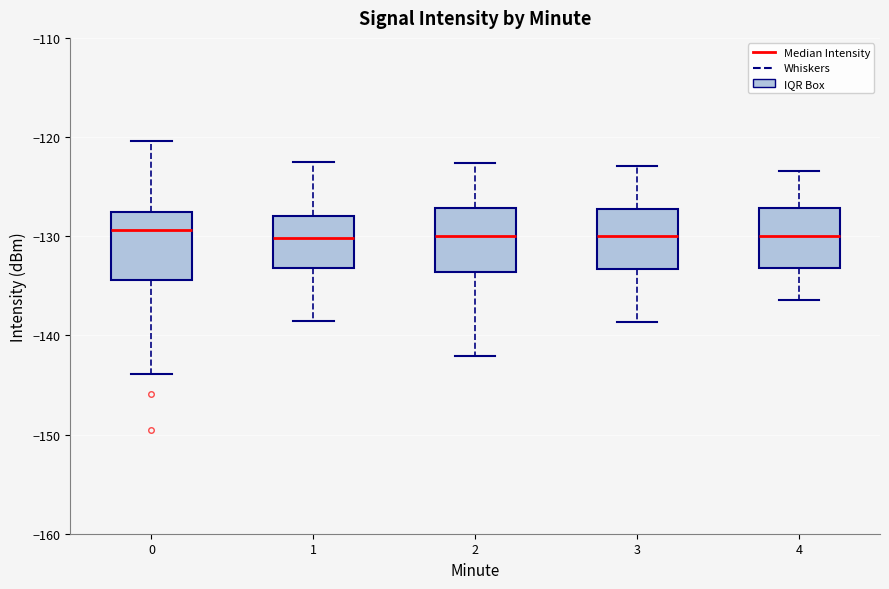

Reading left to right, read every box against the y-axis: the position of its median line, the range the box covers, and the ends of its whiskers. The values are not printed on the chart, so give them approximately, as read against the axis.

0: median -129, box -134 to -128, whiskers -144 to -120
1: median -130, box -133 to -128, whiskers -139 to -123
2: median -130, box -134 to -127, whiskers -142 to -123
3: median -130, box -133 to -127, whiskers -139 to -123
4: median -130, box -133 to -127, whiskers -136 to -123